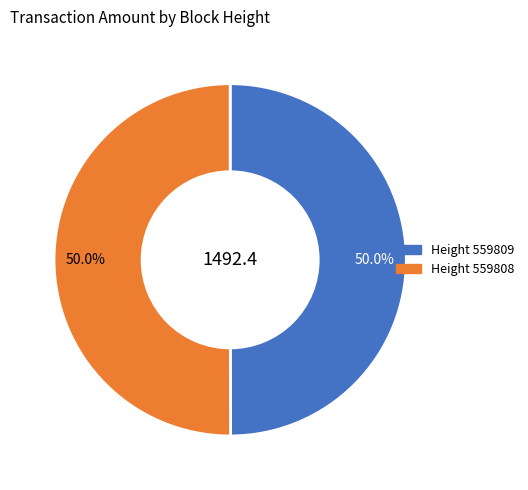

Approximately how many times larger is the value at Height 559809 compared to Height 559808?

1.0